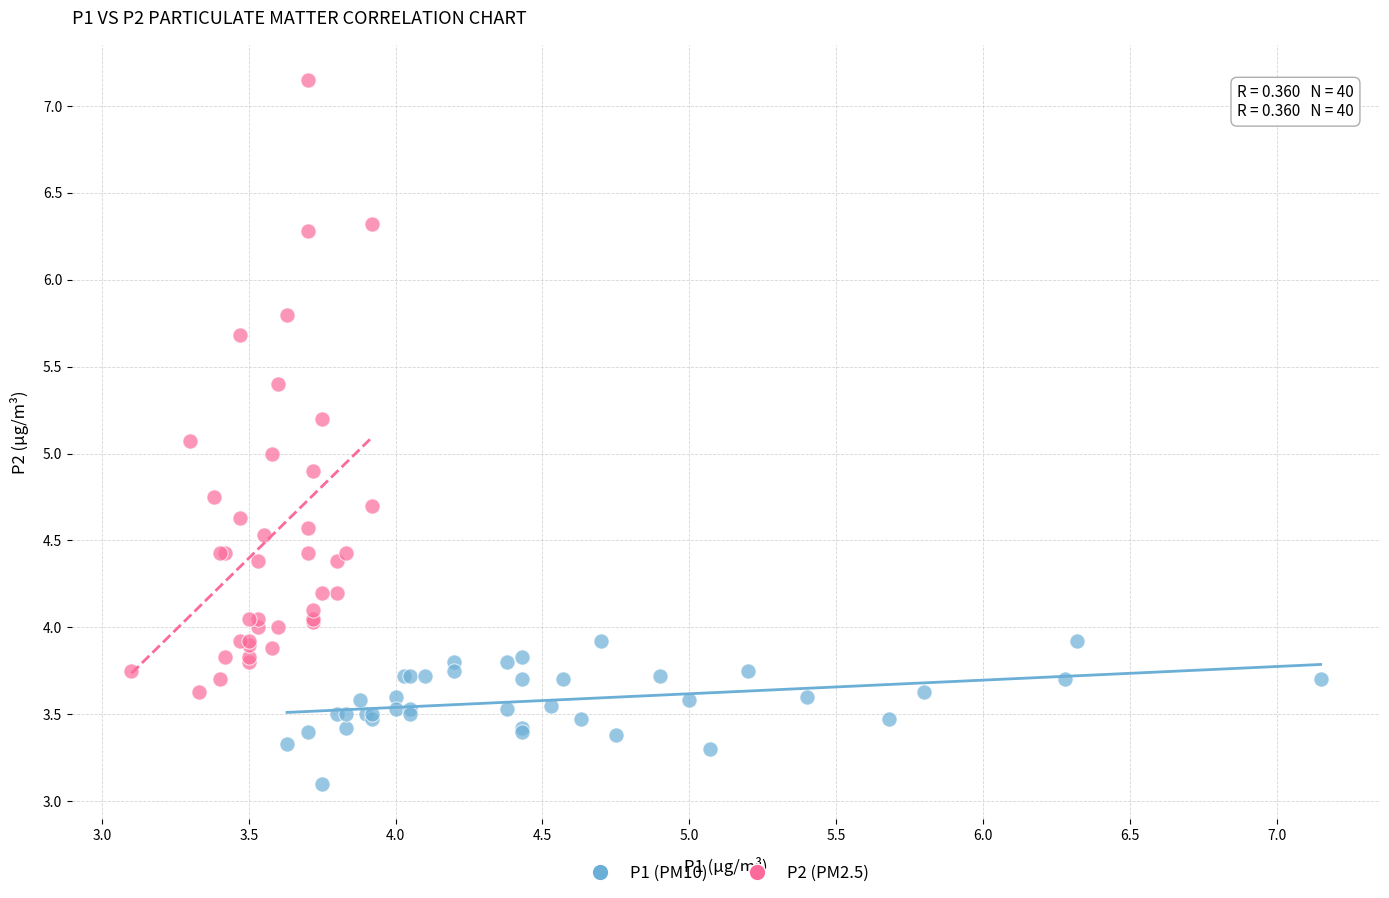

Which series contains the lowest Y value?

P1 (PM10)